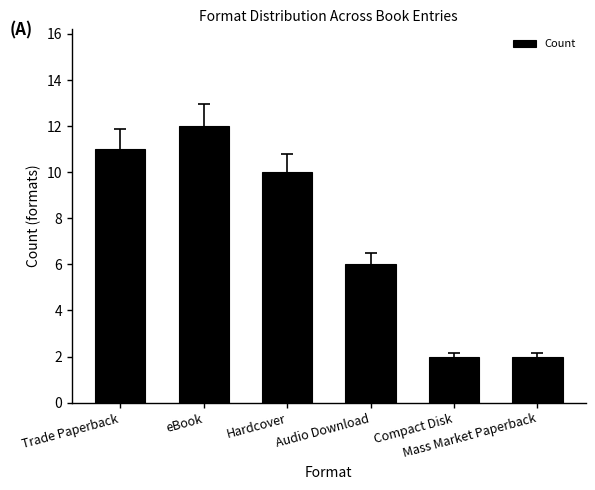

Reading left to right, transcribe all the data shown in this chart.

11	12	10	6	2	2